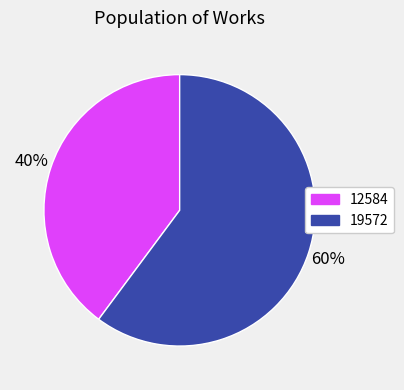

To the nearest percent, what portion does 12584 represent?

40%